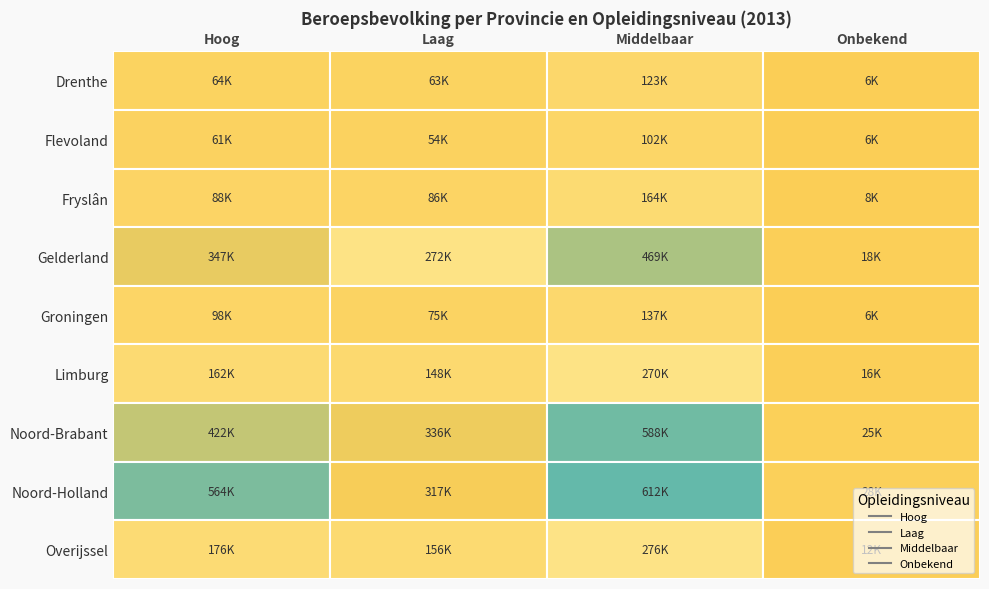

Between Fryslân and Drenthe, which is larger?

Fryslân